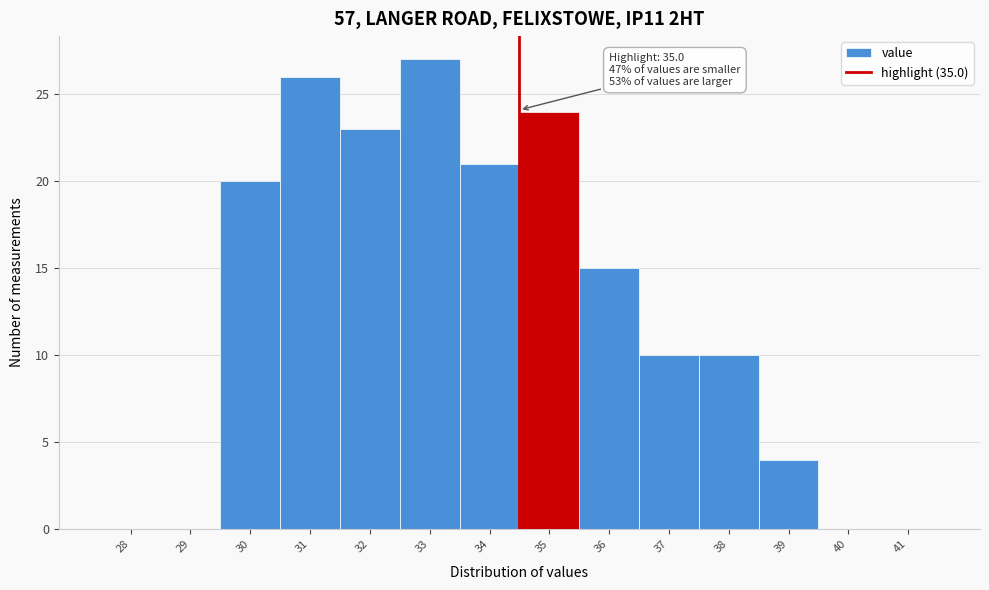

Reading left to right, list all the values displayed in this chart.

28=0	29=0	30=20	31=26	32=23	33=27	34=21	35=24	36=15	37=10	38=10	39=4	40=0	41=0